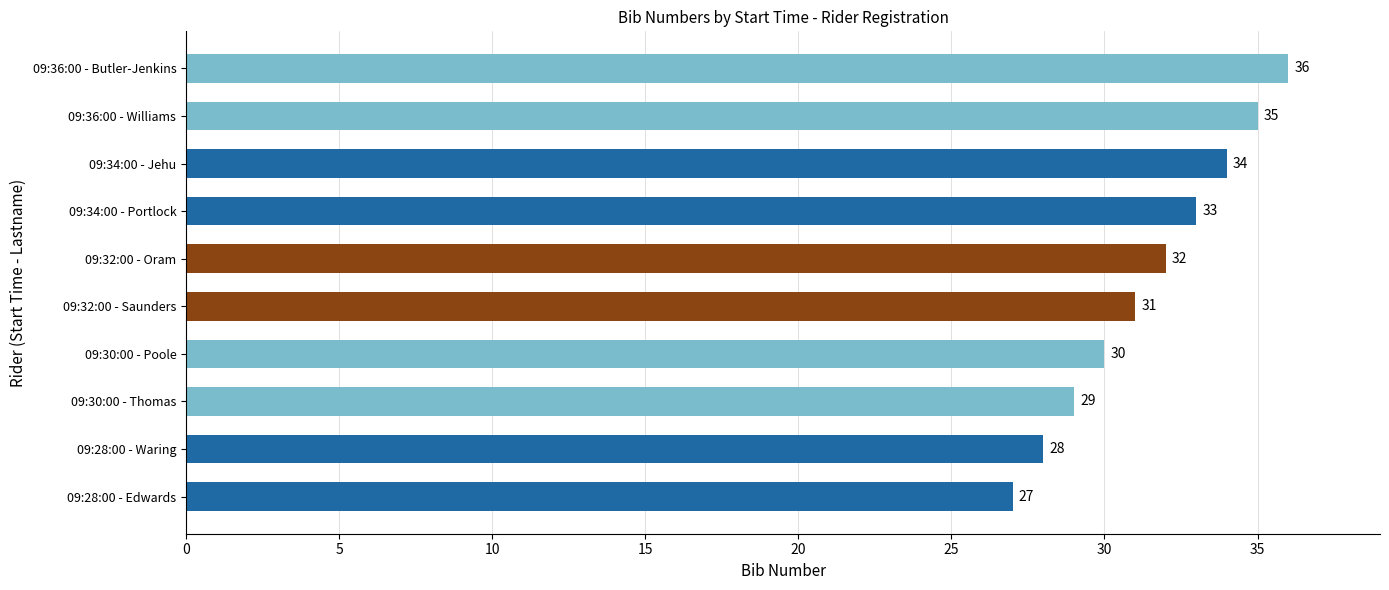

Reading top to bottom, list all the values displayed in this chart.

09:36:00 - Butler-Jenkins=36	09:36:00 - Williams=35	09:34:00 - Jehu=34	09:34:00 - Portlock=33	09:32:00 - Oram=32	09:32:00 - Saunders=31	09:30:00 - Poole=30	09:30:00 - Thomas=29	09:28:00 - Waring=28	09:28:00 - Edwards=27